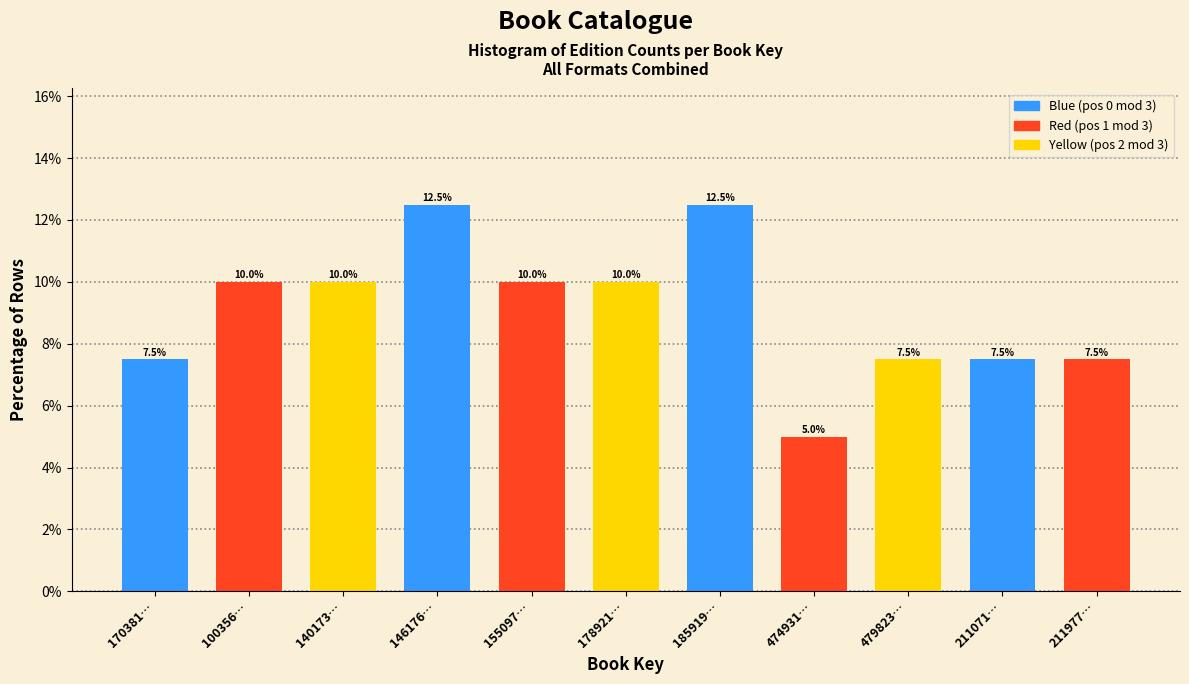

Reading right to left, what are all the values shown in this chart?

211977…=7.5	211071…=7.5	479823…=7.5	474931…=5.0	185919…=12.5	178921…=10.0	155097…=10.0	146176…=12.5	140173…=10.0	100356…=10.0	170381…=7.5